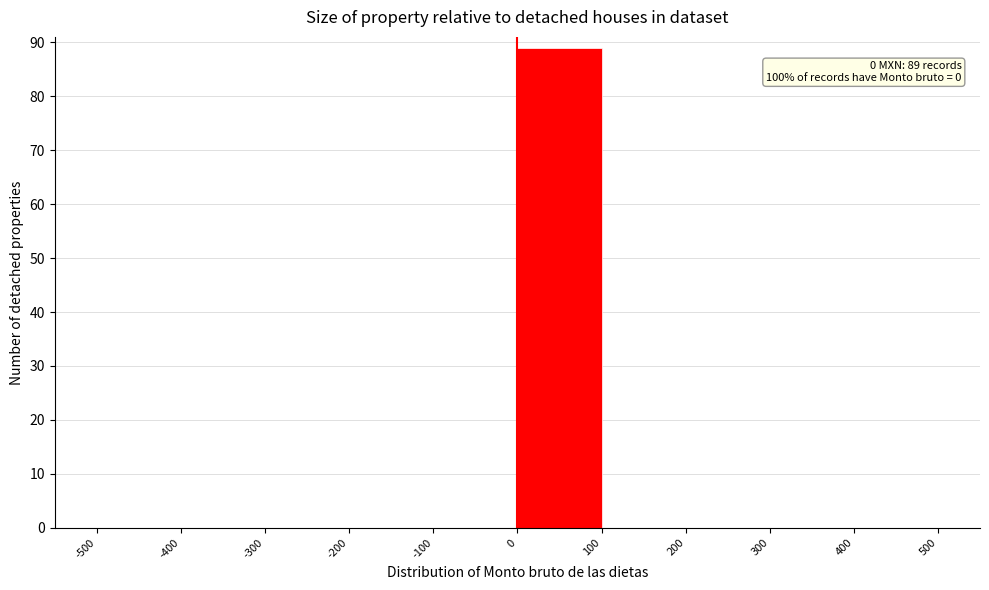

Over which range of the x-axis is the bar tallest?

0 to 100